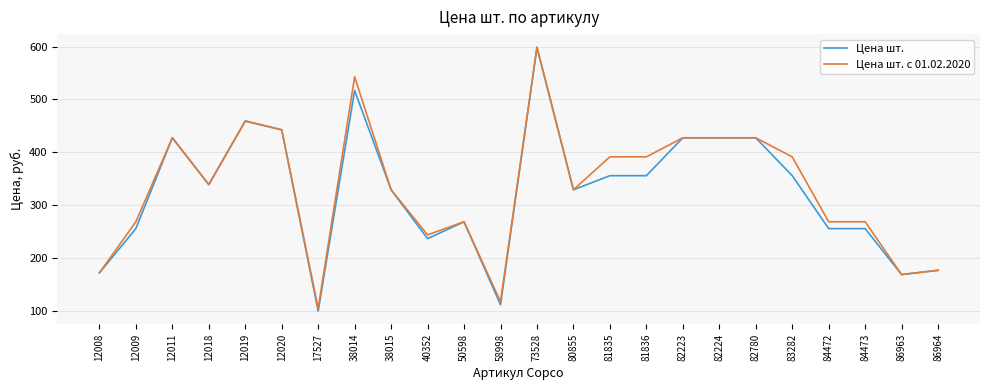

The value of Цена шт. с 01.02.2020 at 12009 is 268.7. True or false?

True